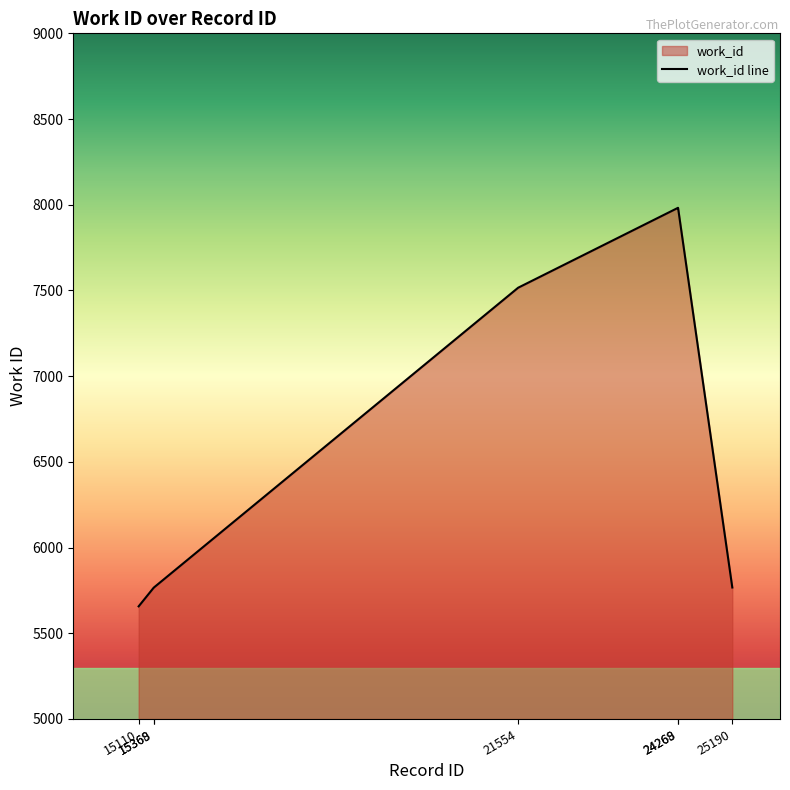

At which label is the value closest to 6819?

21554